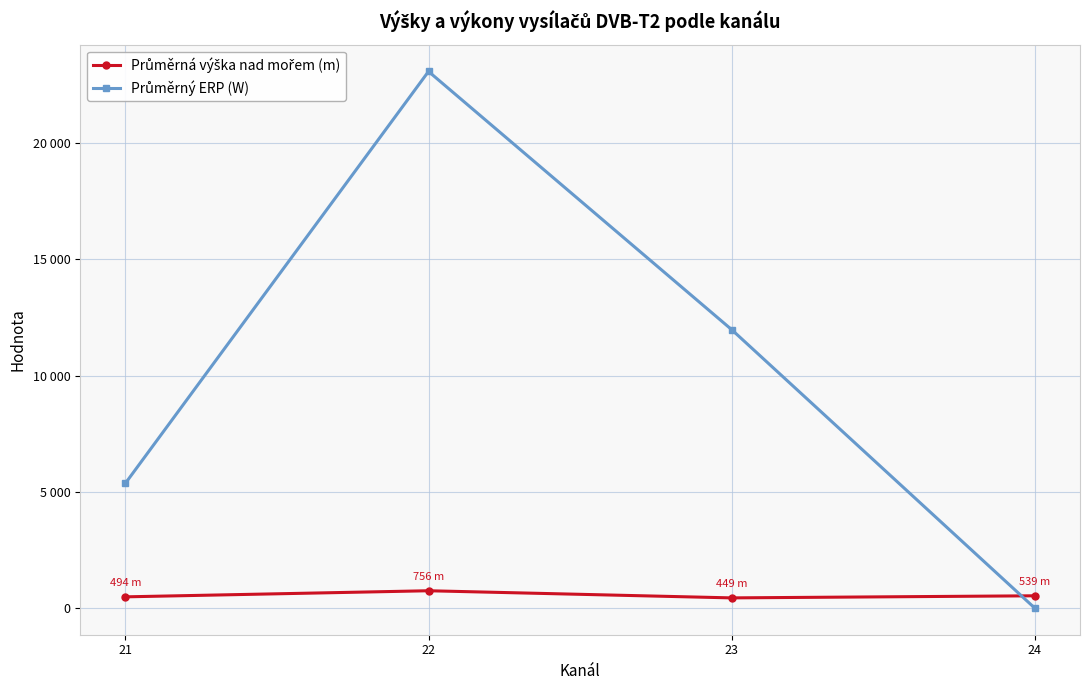

At which label does Průměrná výška nad mořem (m) first exceed 539?

22